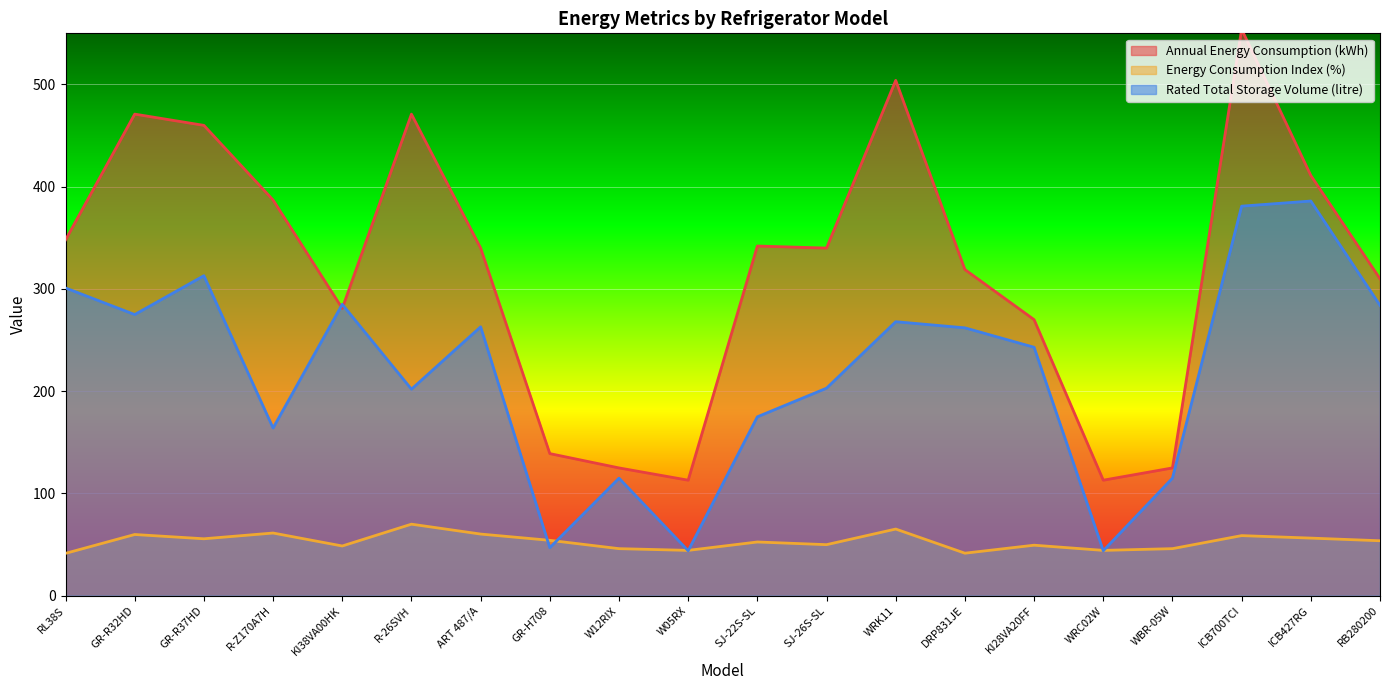

What is the label of the 13th point from the right?

GR-H708